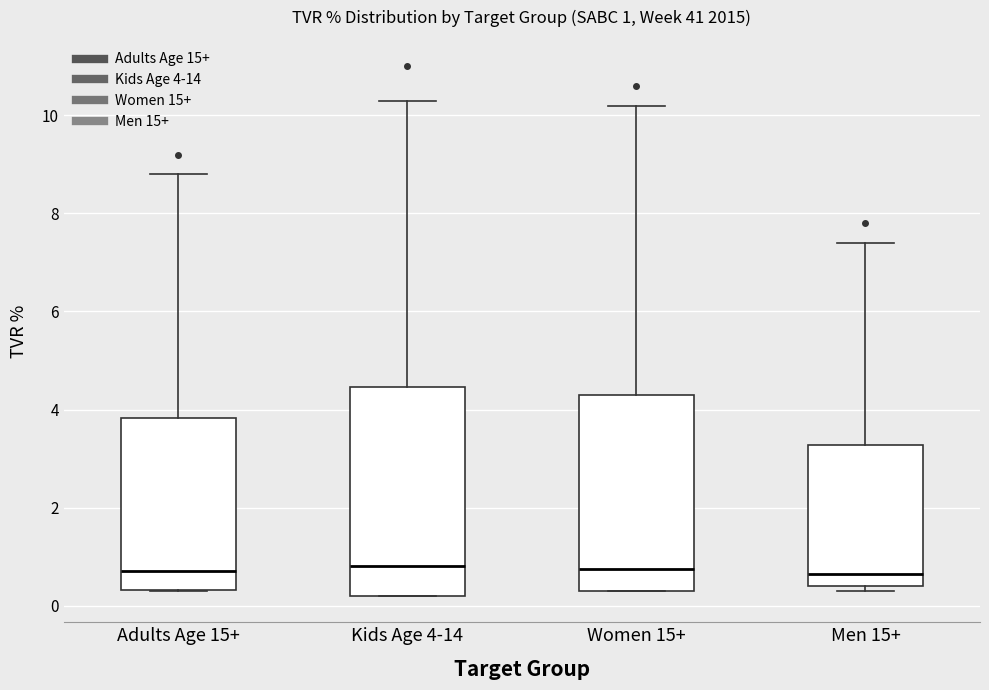

Comparing the boxes themselves (not the whiskers), which one is the tallest?

Kids Age 4-14